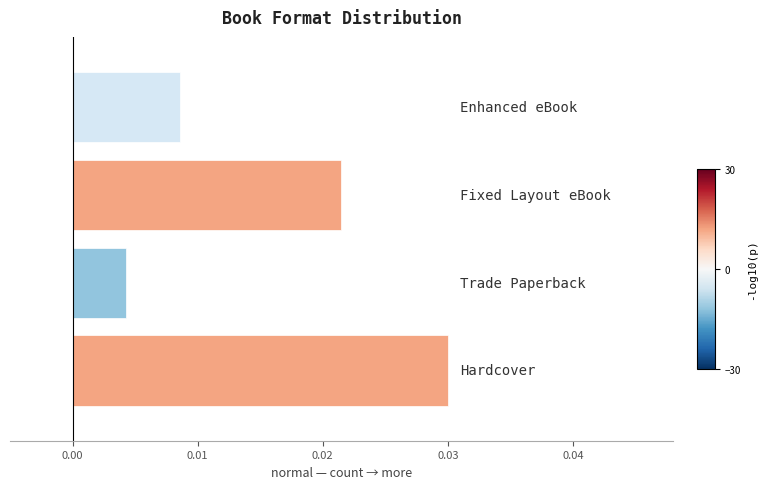

How many data points does each series have?

4